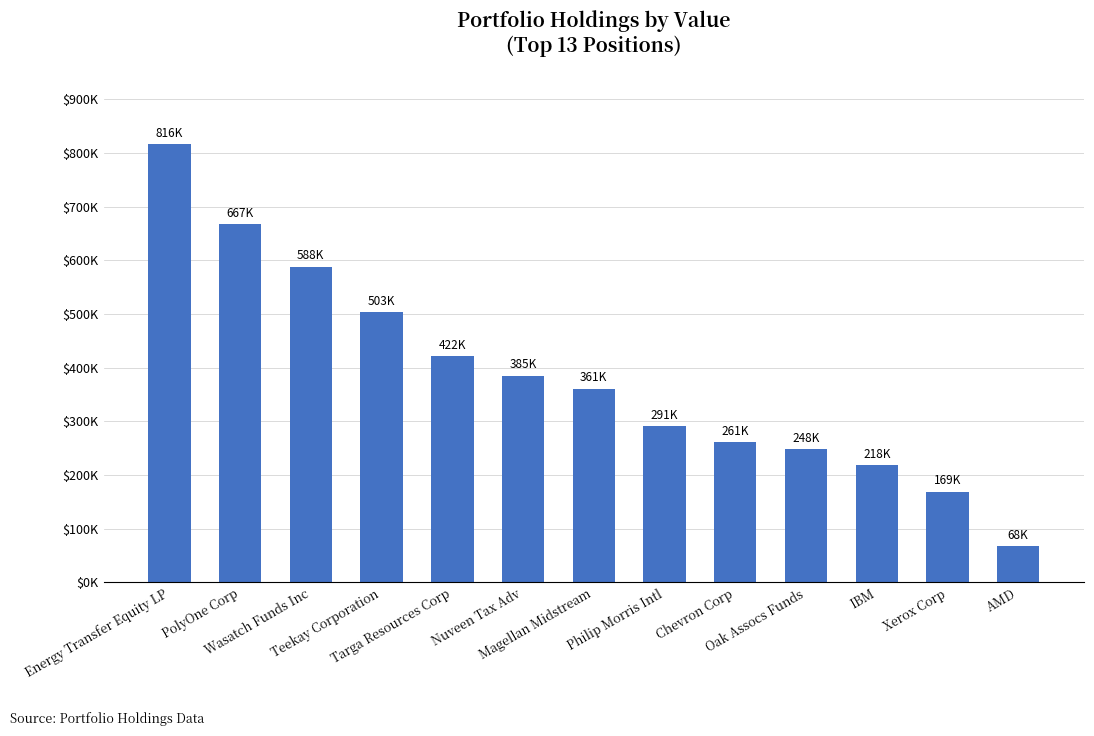

What is the change in value from Chevron Corp to Oak Assocs Funds?

-13000